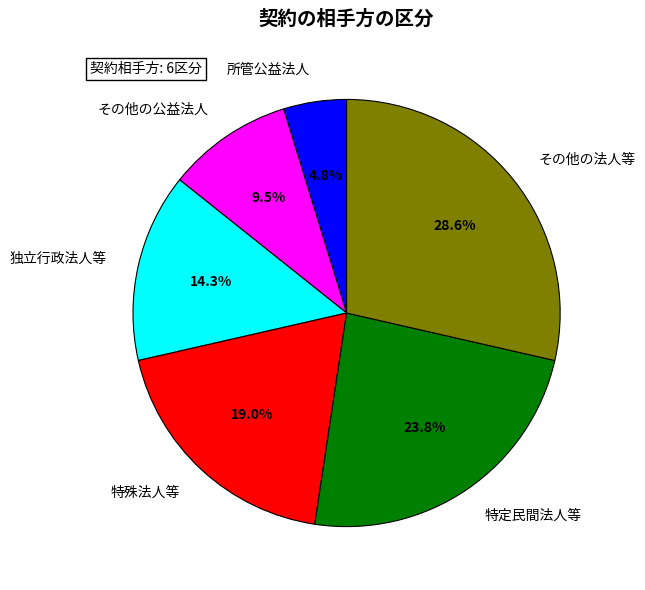

Which has a higher value, その他の公益法人 or 特殊法人等?

特殊法人等